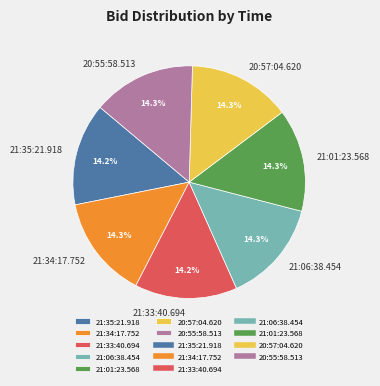

Do 21:33:40.694 and 20:57:04.620 together represent more than half of the pie?

No